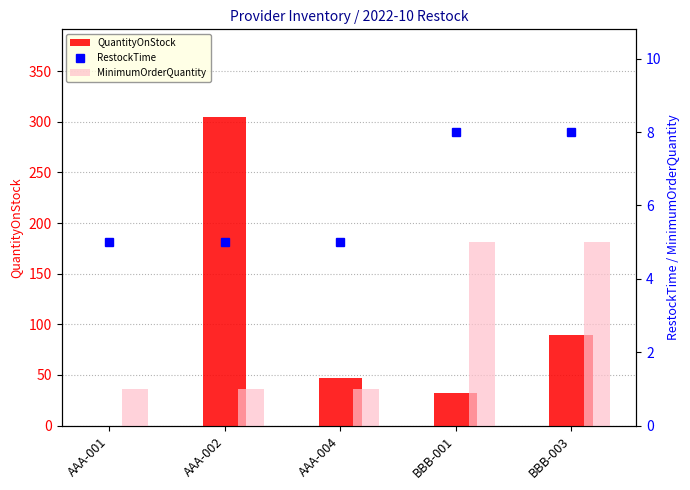

What is the average value of the QuantityOnStock series?

95